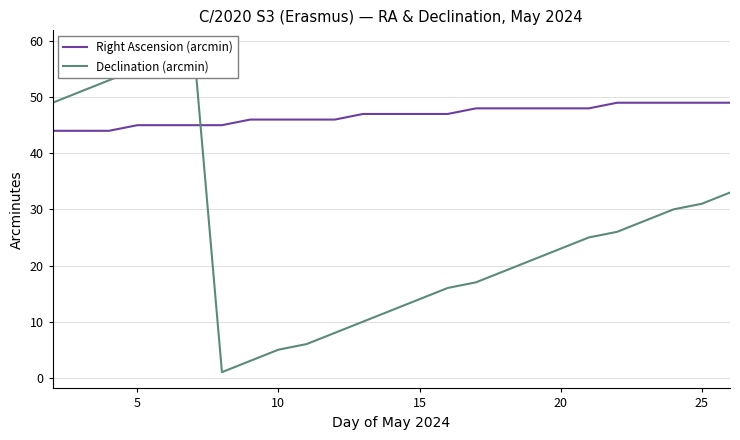

Is it true that Right Ascension (arcmin) equals 29 at 15?

False